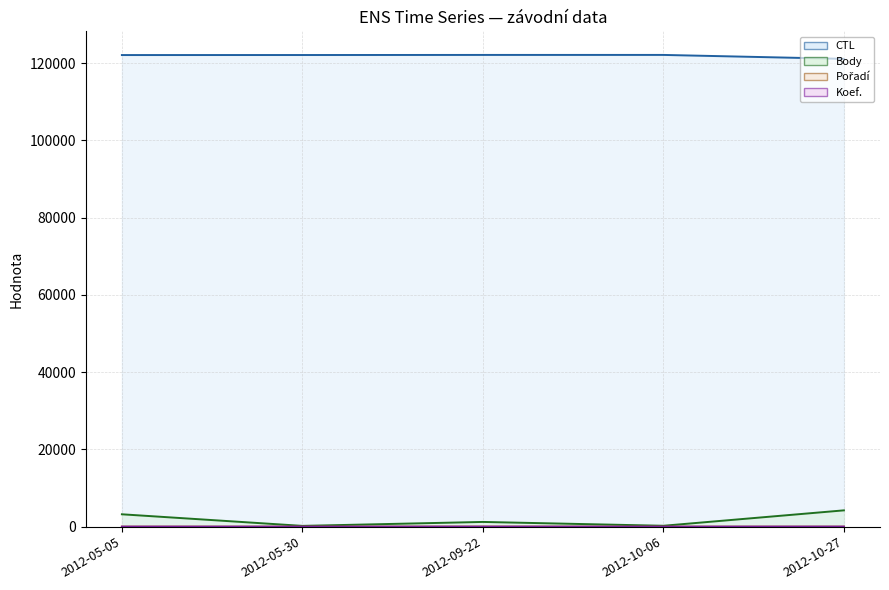

True or false: Koef. (line) has more than 1 interior local peaks.

False